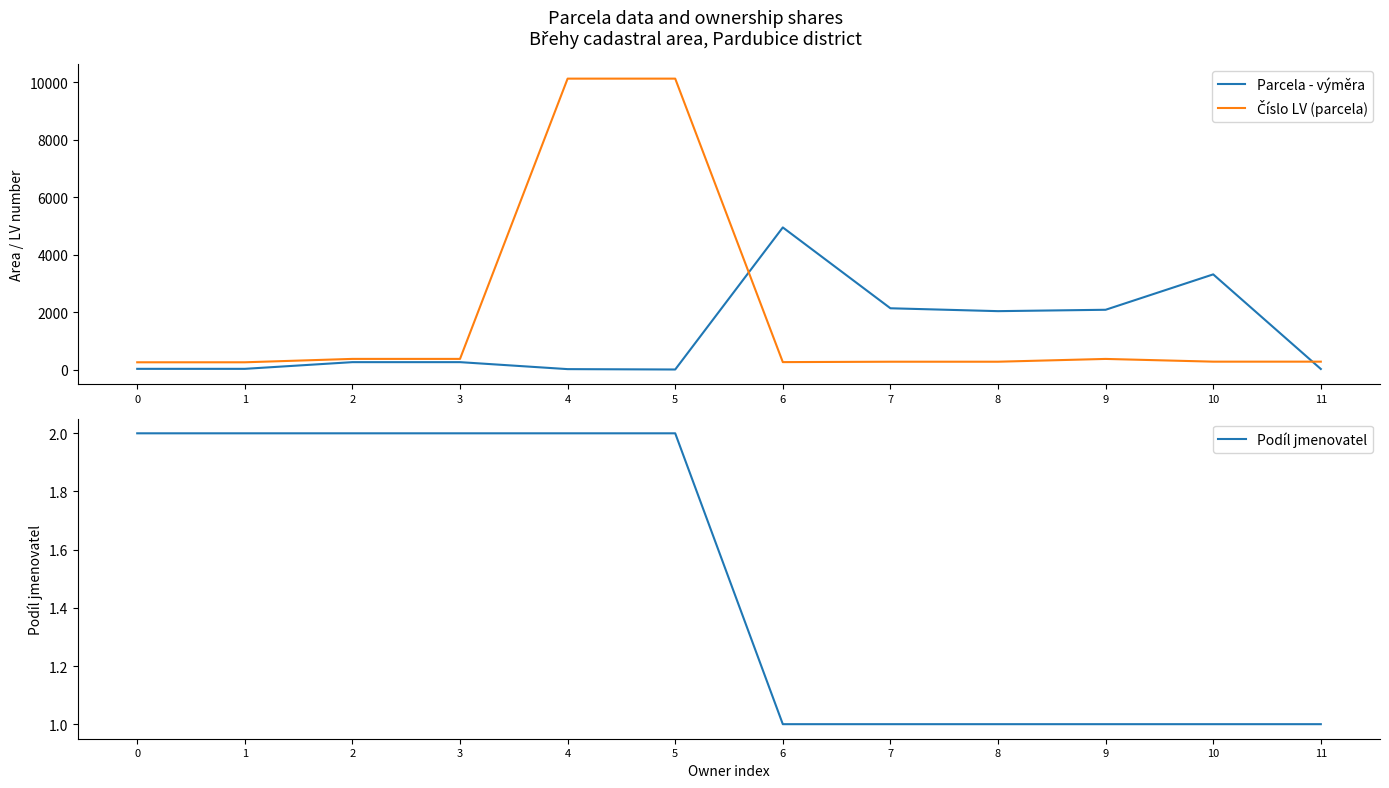

Is it true that Číslo LV (parcela) equals 382 at 10?

False